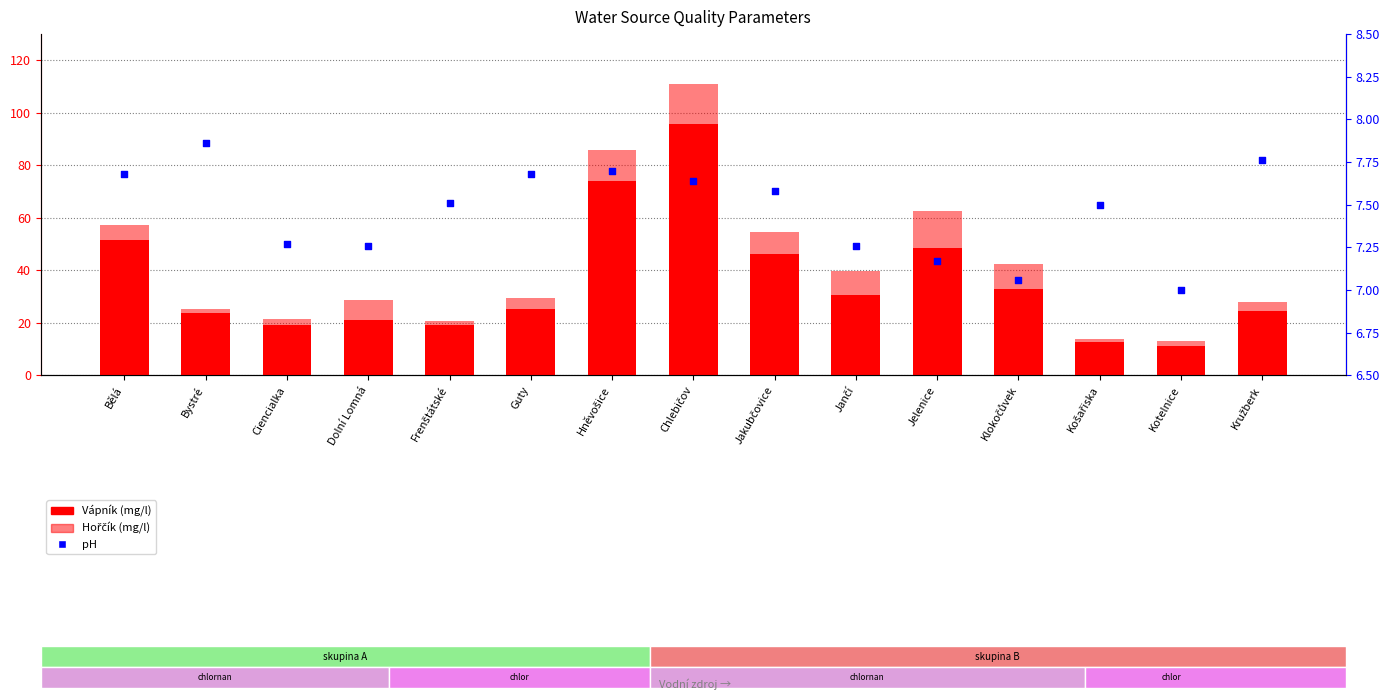

Is the value of pH at Jančí greater than the value of Hořčík (mg/l) at Jelenice?

No